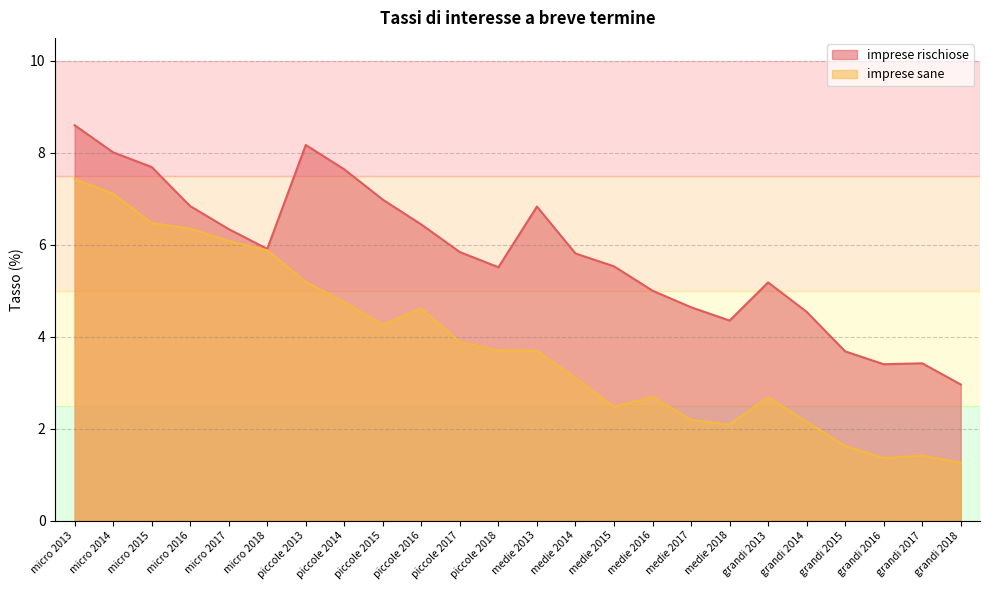

What is the difference between the maximum and second lowest values in the imprese rischiose series?

5.2